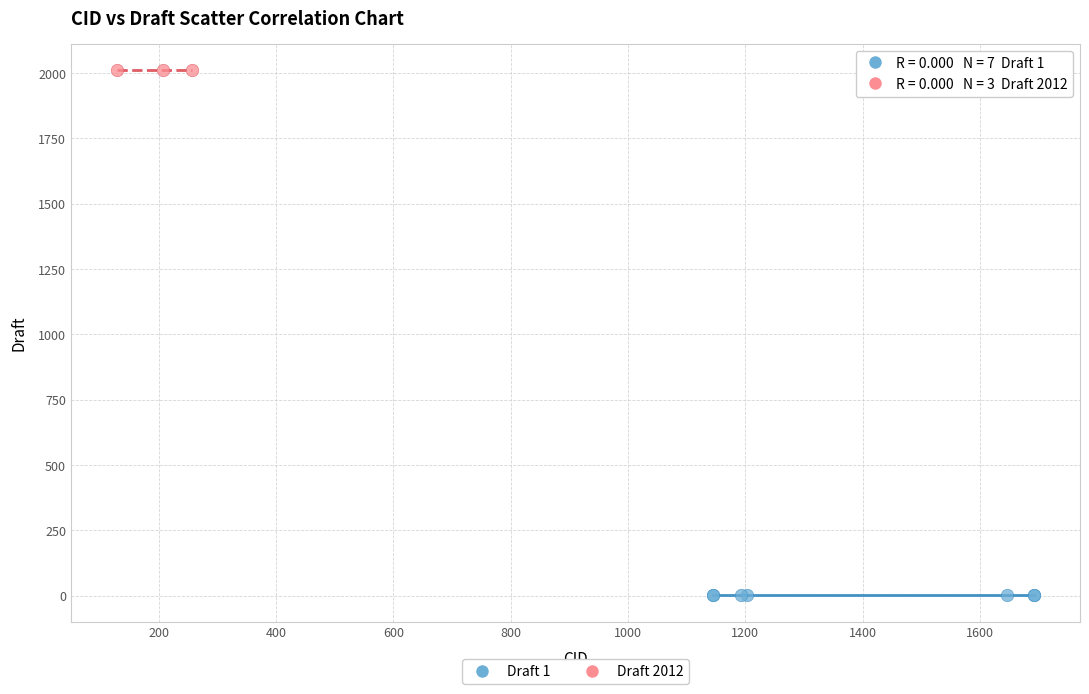

Which series reaches the maximum Y coordinate?

Draft 2012